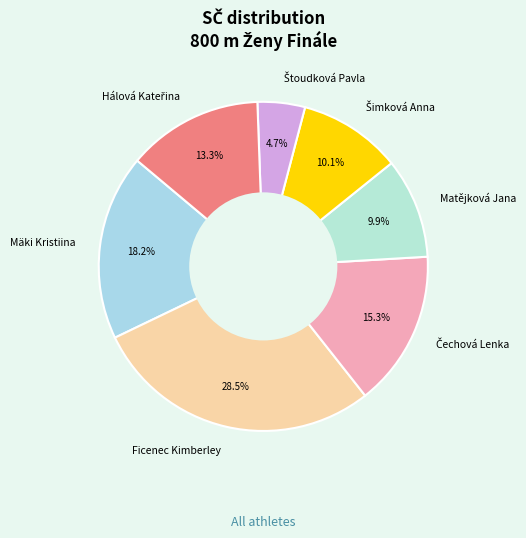

To the nearest percent, what is the difference between the largest and smallest slice percentages?

24%